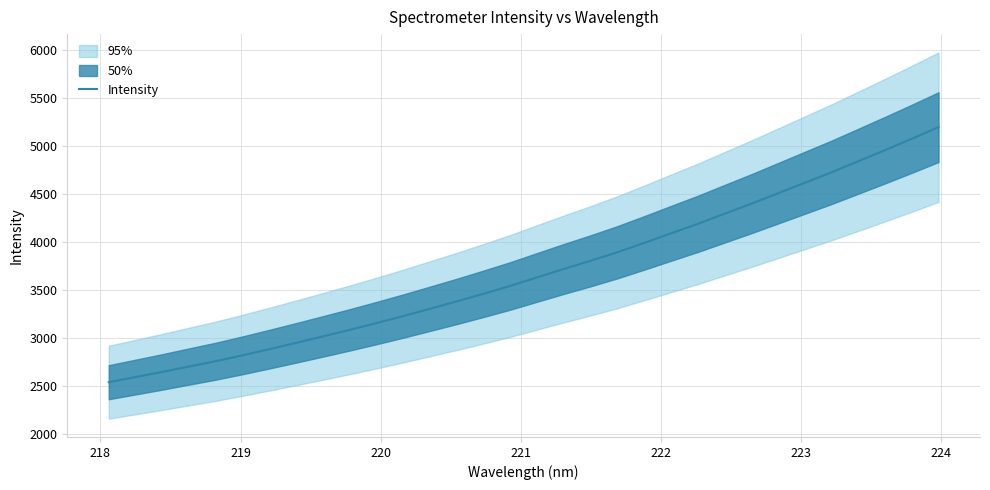

What is the maximum value for Intensity?

5198.2